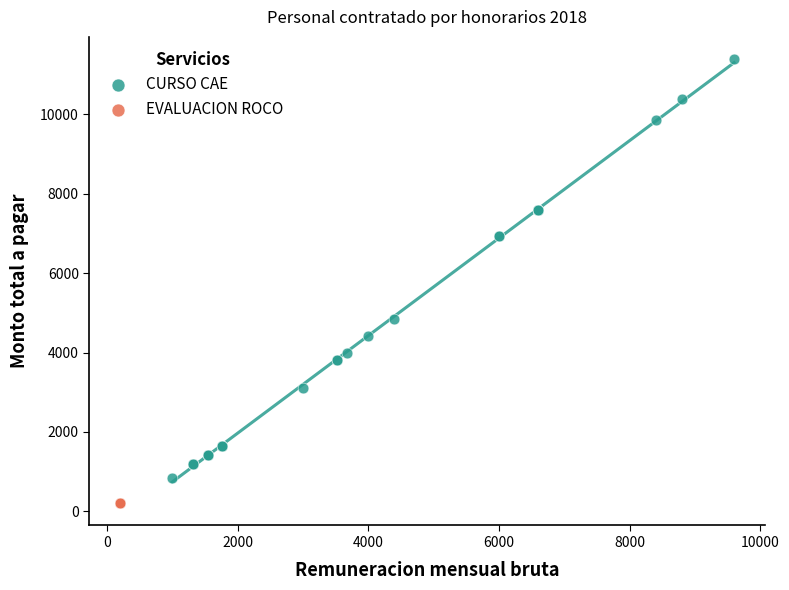

Which series reaches the minimum Y coordinate?

EVALUACION ROCO